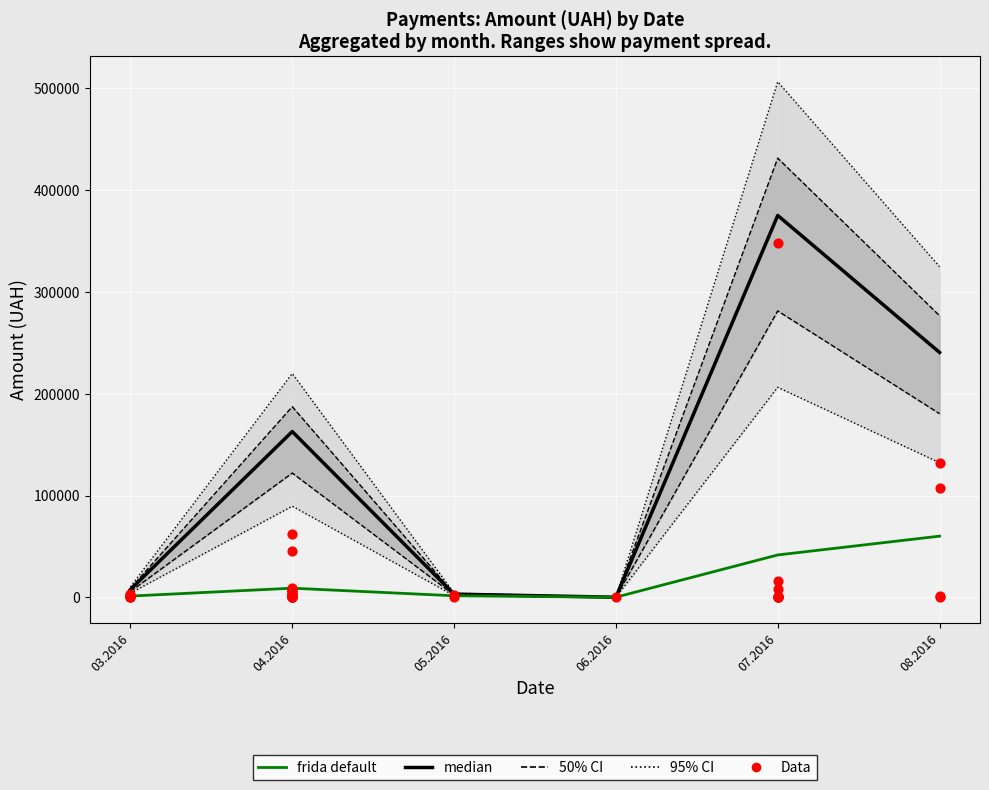

What is the change in value from 07.04.2016 to 29.03.2016?

-1205.7